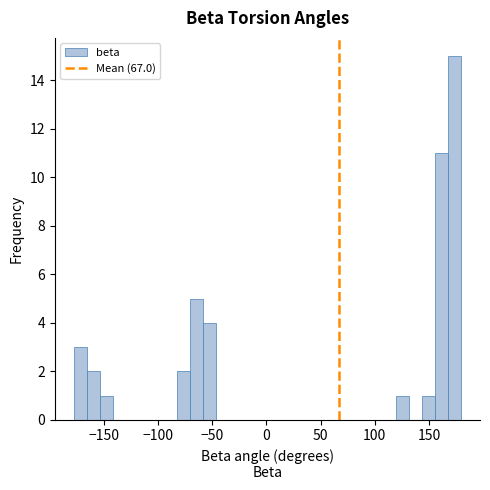

Read against the x-axis, roughly where is the centre of the tallest bar?

175